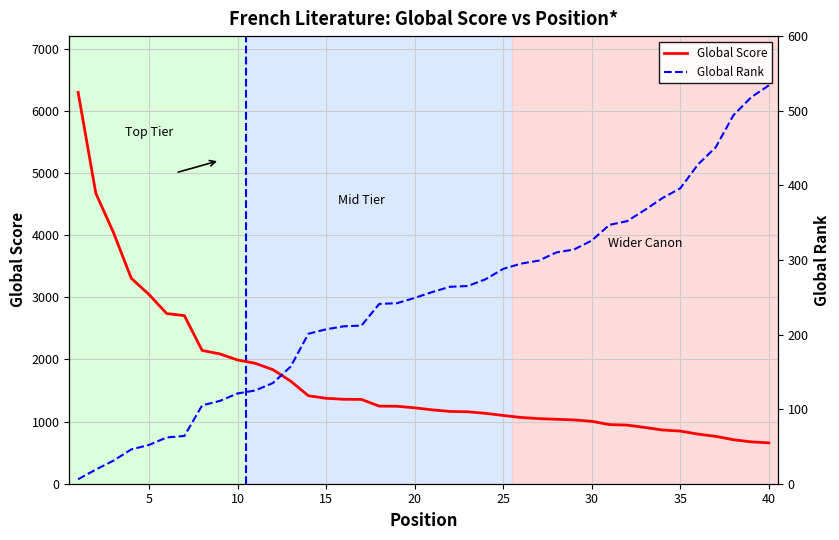

Count the number of data series in this chart.

2